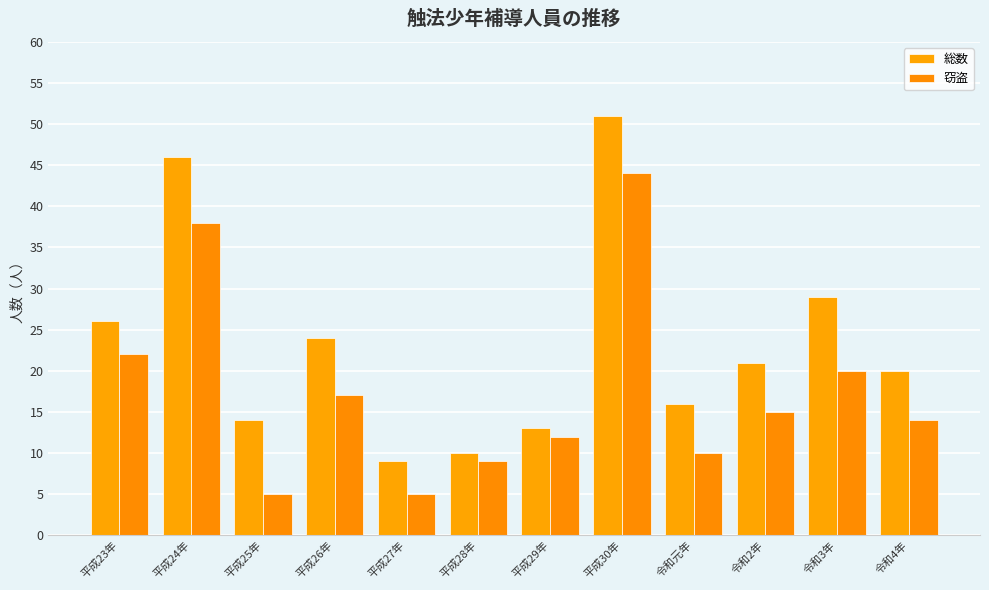

Reading right to left, transcribe all the data shown in this chart.

総数: 令和4年=20	令和3年=29	令和2年=21	令和元年=16	平成30年=51	平成29年=13	平成28年=10	平成27年=9	平成26年=24	平成25年=14	平成24年=46	平成23年=26
窃盗: 令和4年=14	令和3年=20	令和2年=15	令和元年=10	平成30年=44	平成29年=12	平成28年=9	平成27年=5	平成26年=17	平成25年=5	平成24年=38	平成23年=22